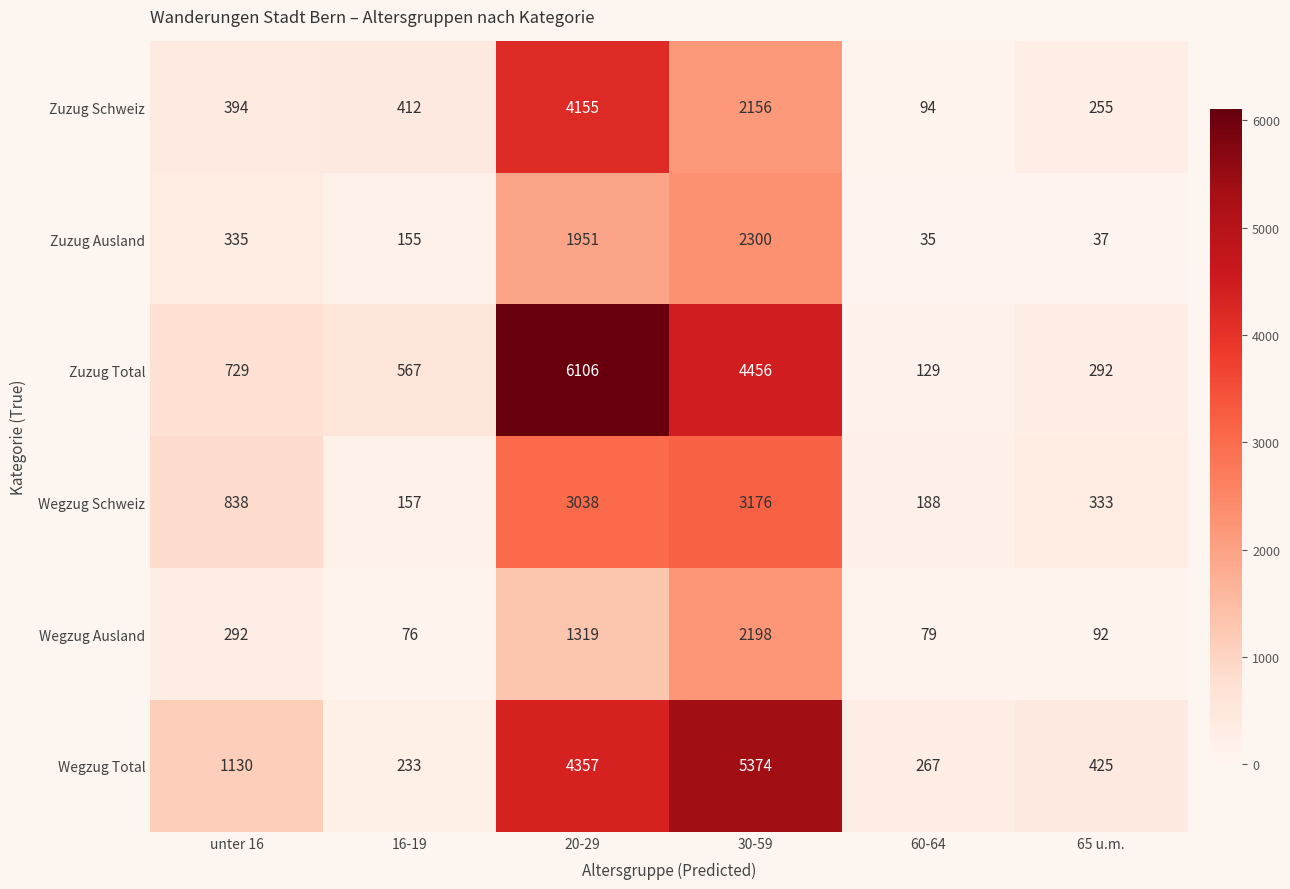

What value does the Zuzug Ausland series have at unter 16?

335